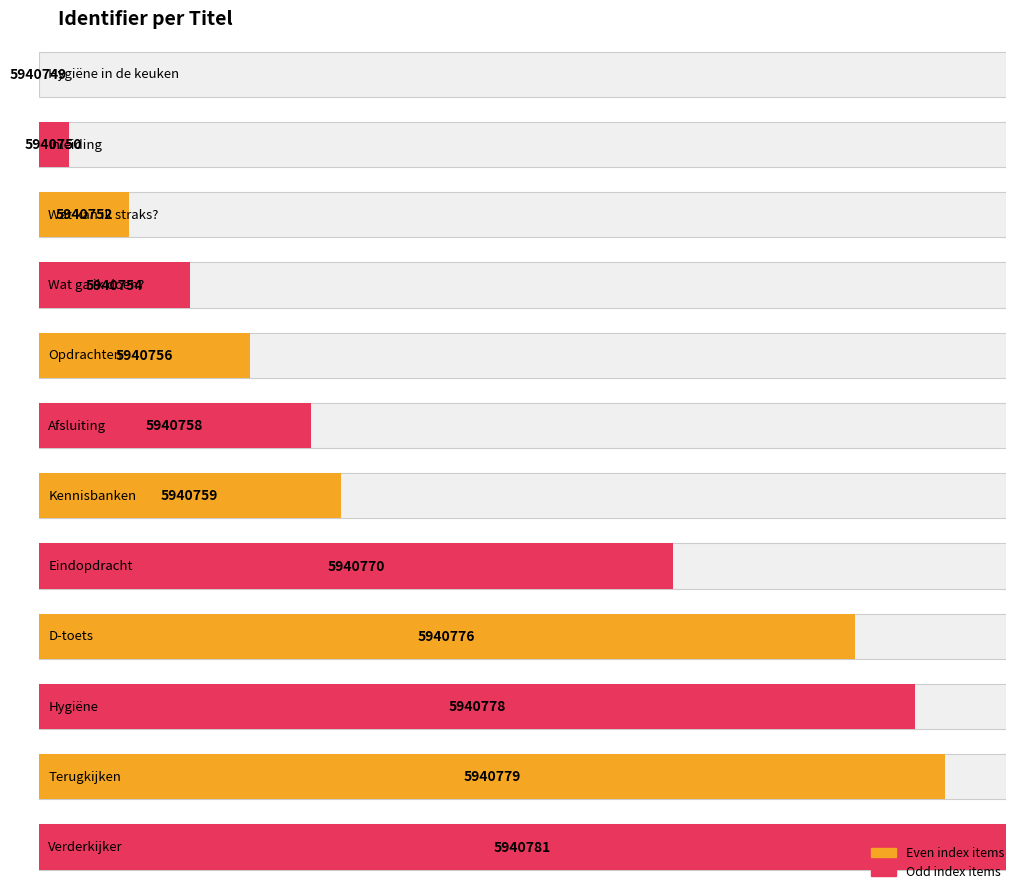

Rank the categories by value from highest to lowest.

Verderkijker, Terugkijken, Hygiëne, D-toets, Eindopdracht, Kennisbanken, Afsluiting, Opdrachten, Wat ga ik doen?, Wat kan ik straks?, Inleiding, Hygiëne in de keuken